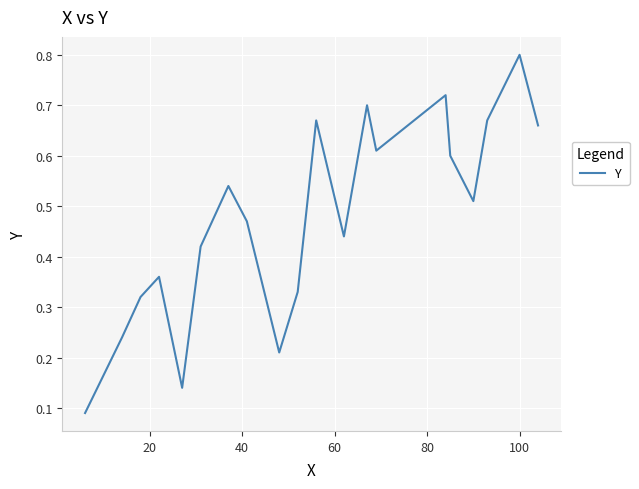

What is the greatest value displayed?

0.8